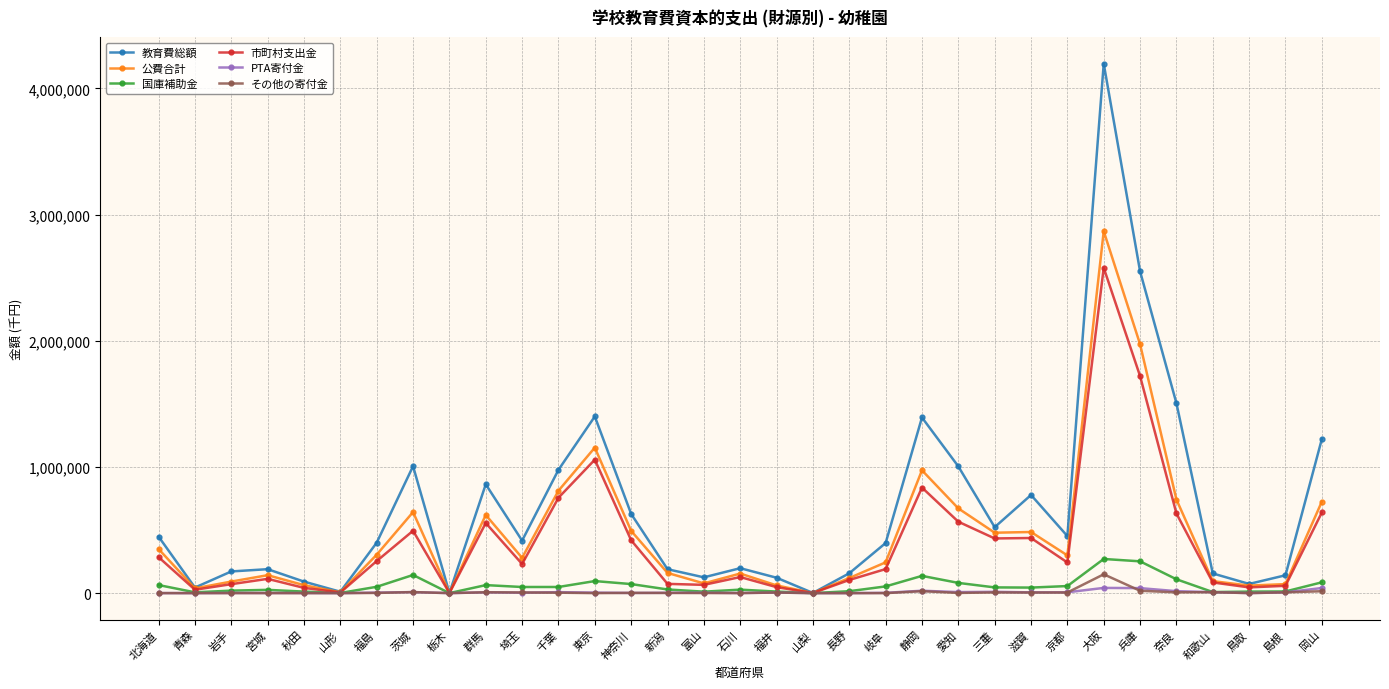

What is the label of the 13th point from the right?

岐阜